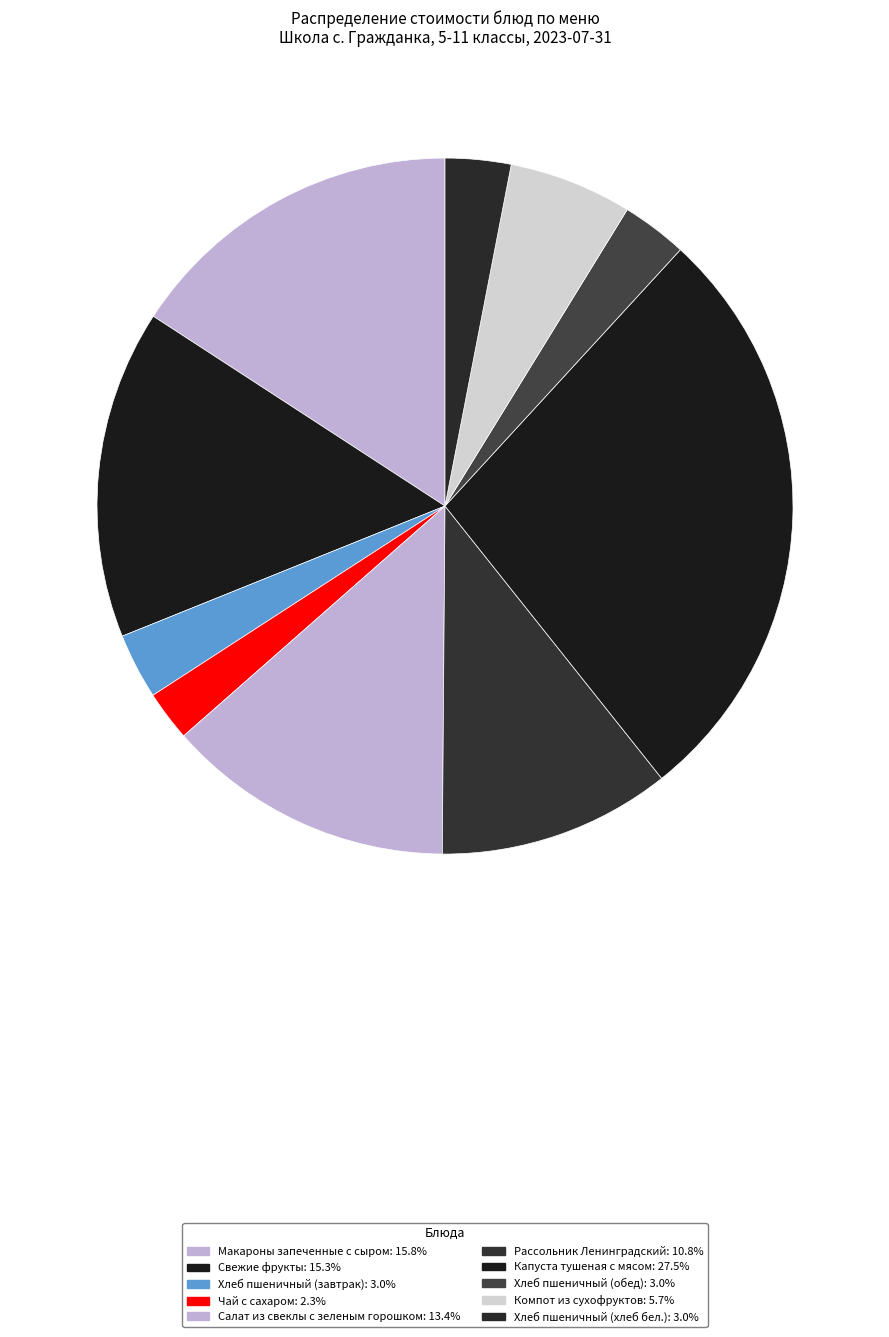

What percentage is NOT represented by Хлеб пшеничный (обед)?

97.0%